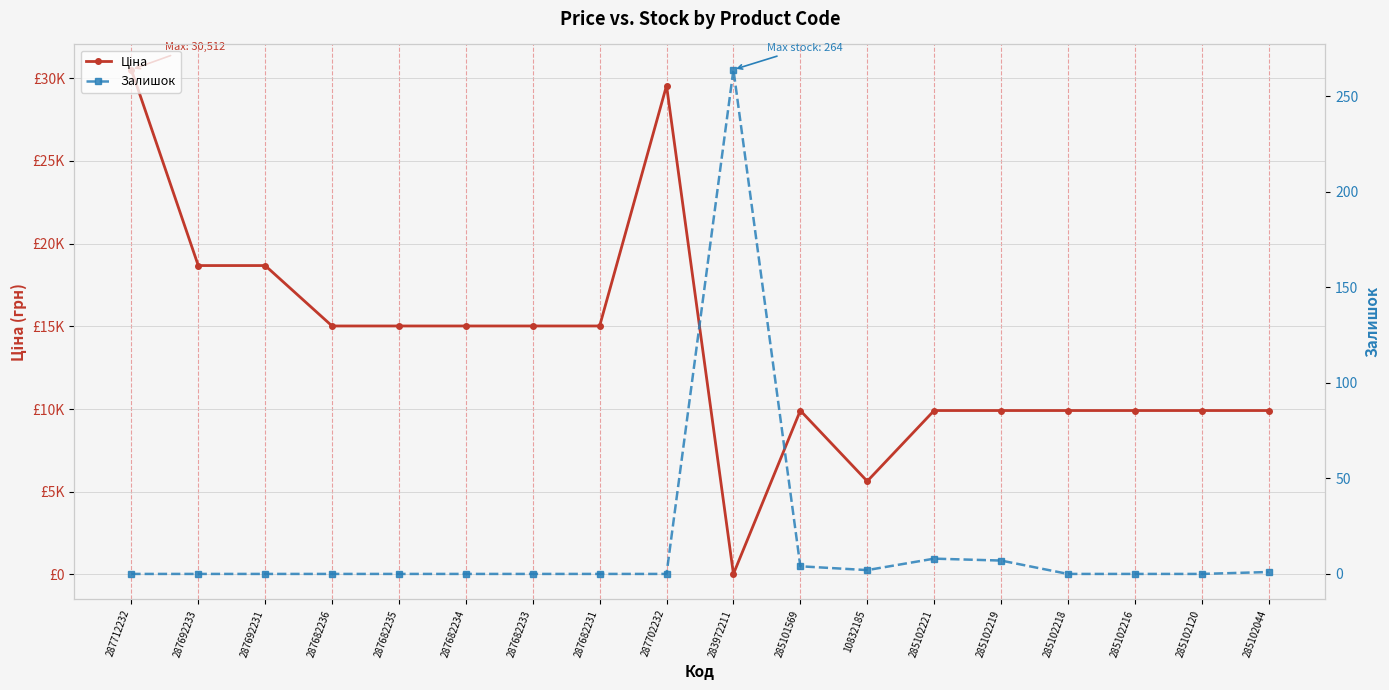

What is the difference between the maximum and minimum values in the Залишок series?

264.0